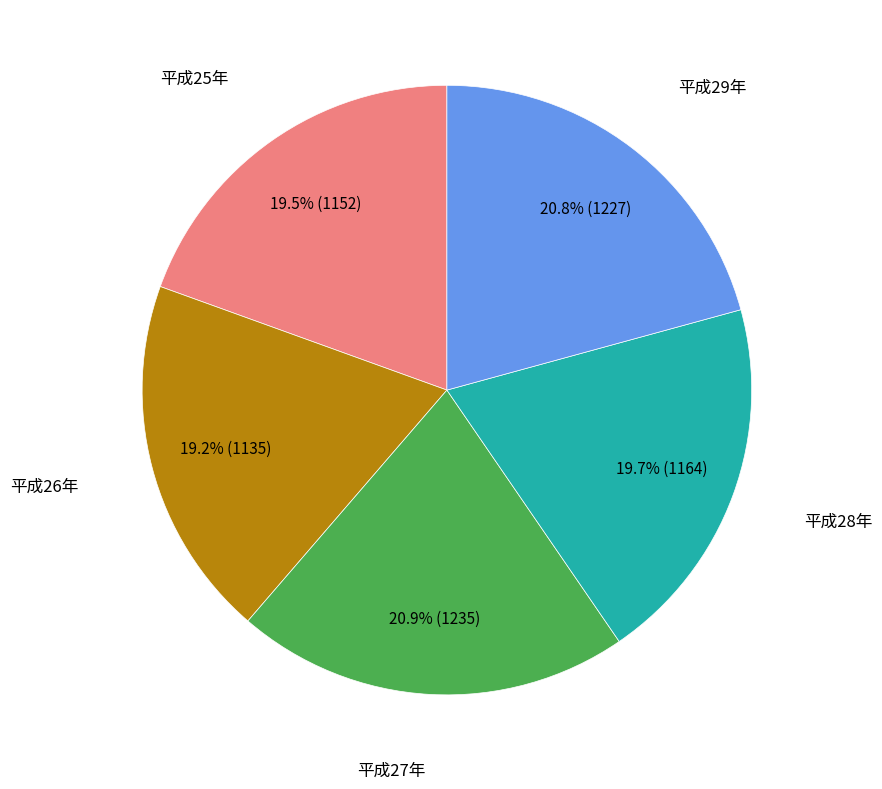

Is there any slice that represents more than half of the pie?

No